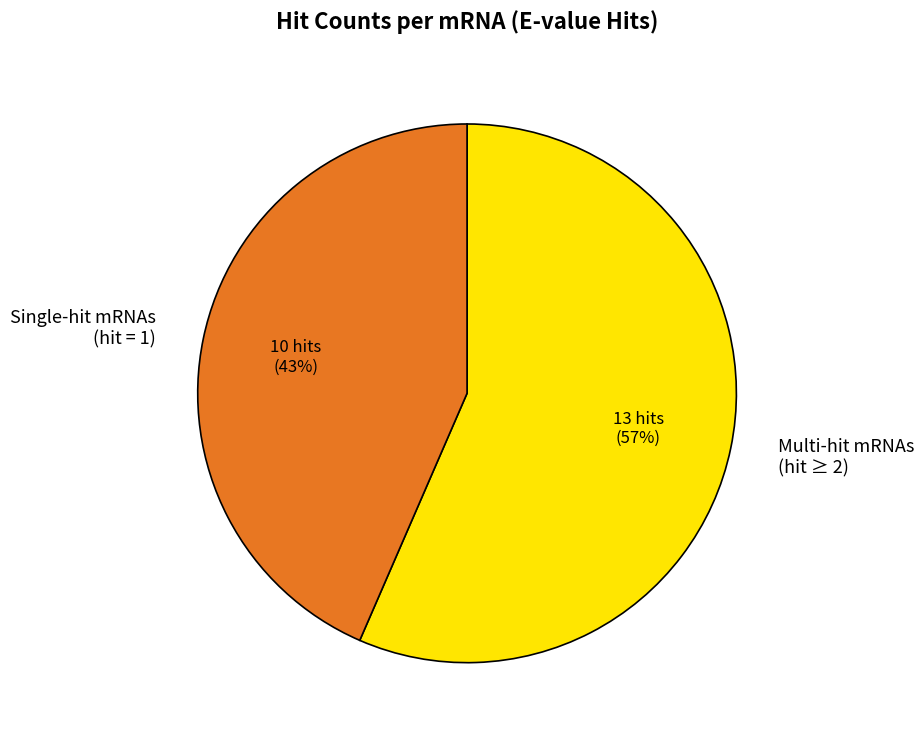

How many slices are in this pie chart?

2